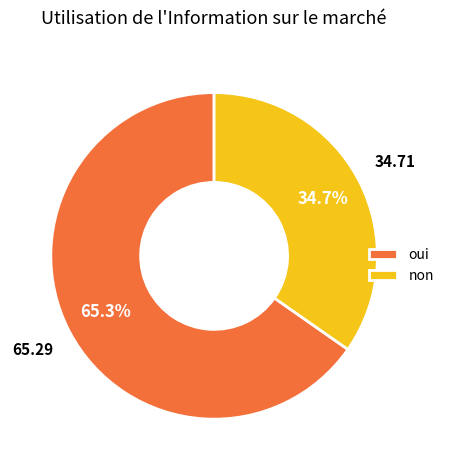

Which category accounts for the majority?

oui